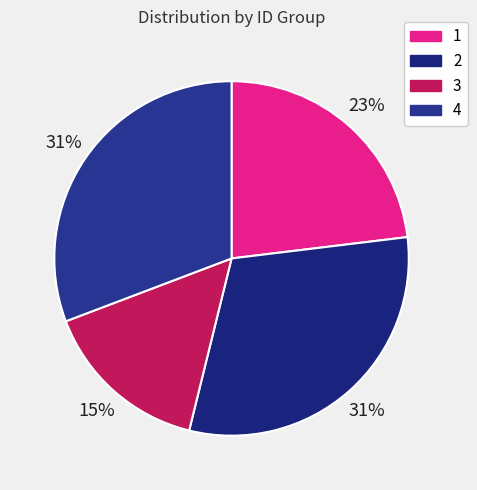

What percentage is the 2 slice, to the nearest percent?

31%